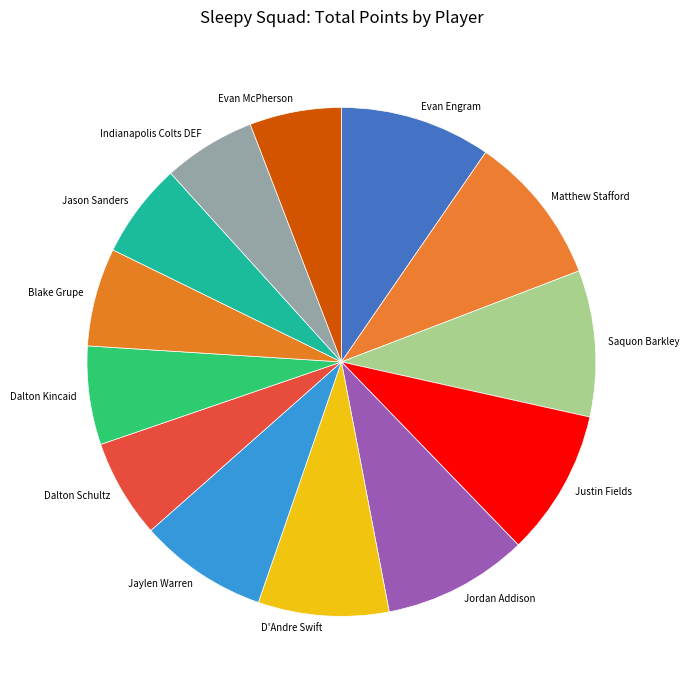

What is the ratio of the value at Blake Grupe to the value at Saquon Barkley?

0.7